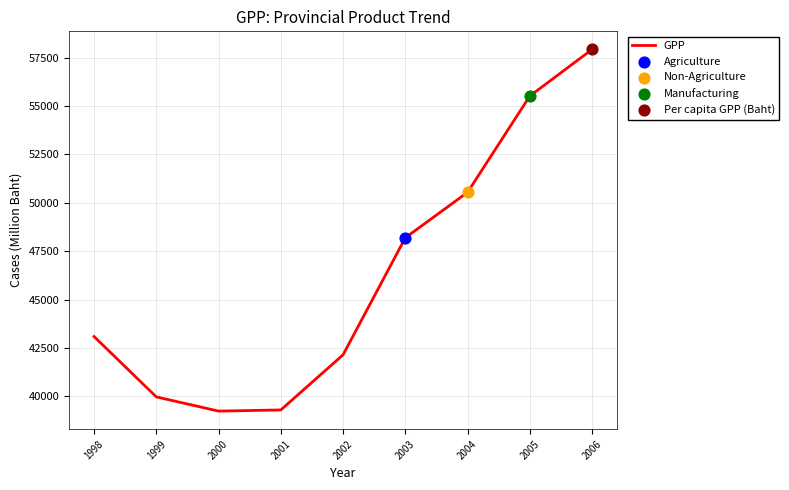

What is the ratio of the value at 1998 to the value at 2006?

0.7